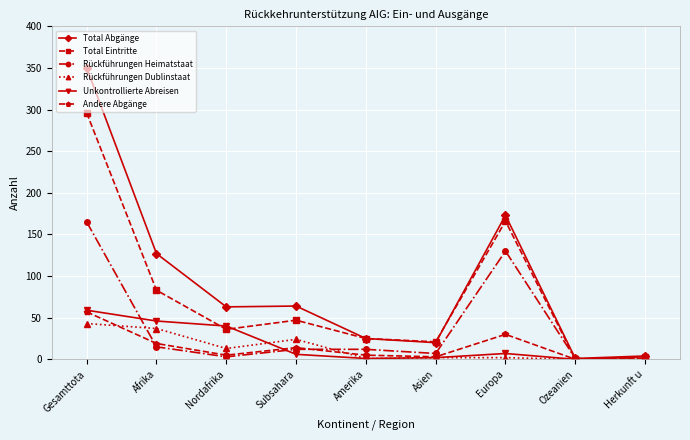

What is the difference between the highest and lowest values at Gesamttota?

307